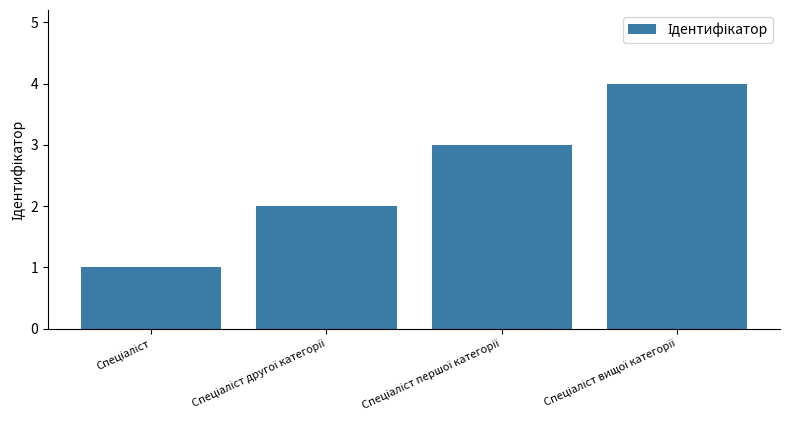

Does the chart contain stacked bars?

No